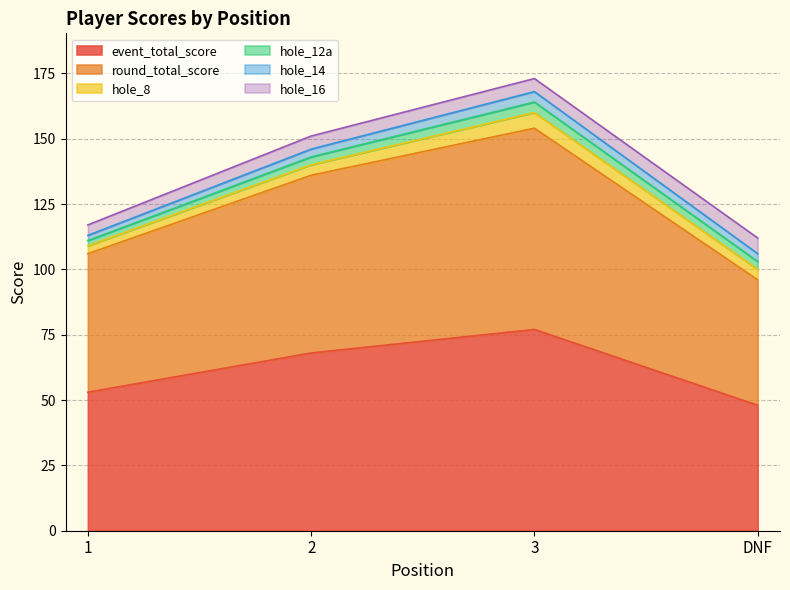

Is it true that event_total_score equals 68 at 2?

True